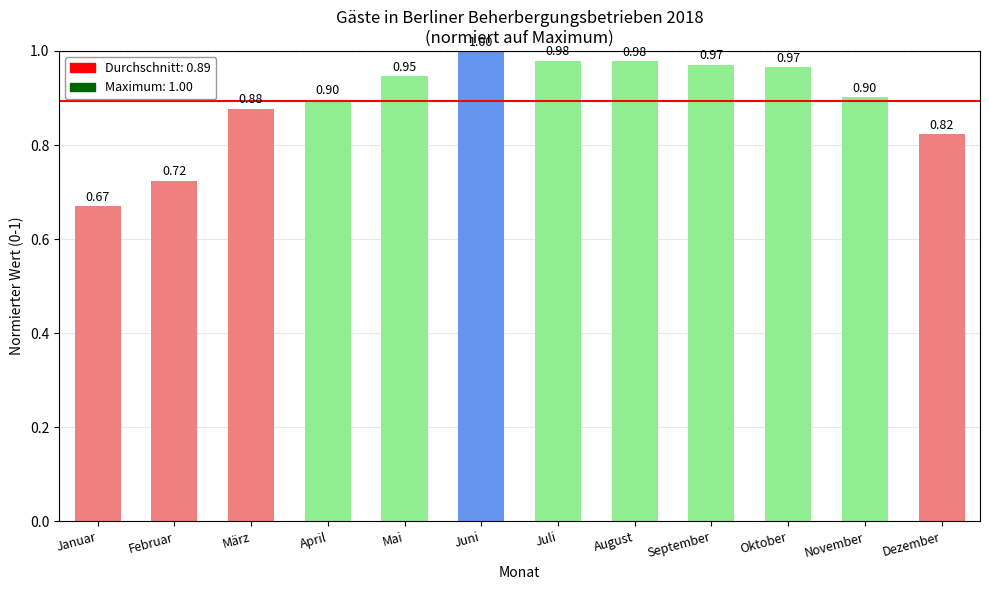

Which label corresponds to the smallest value in the chart?

Januar